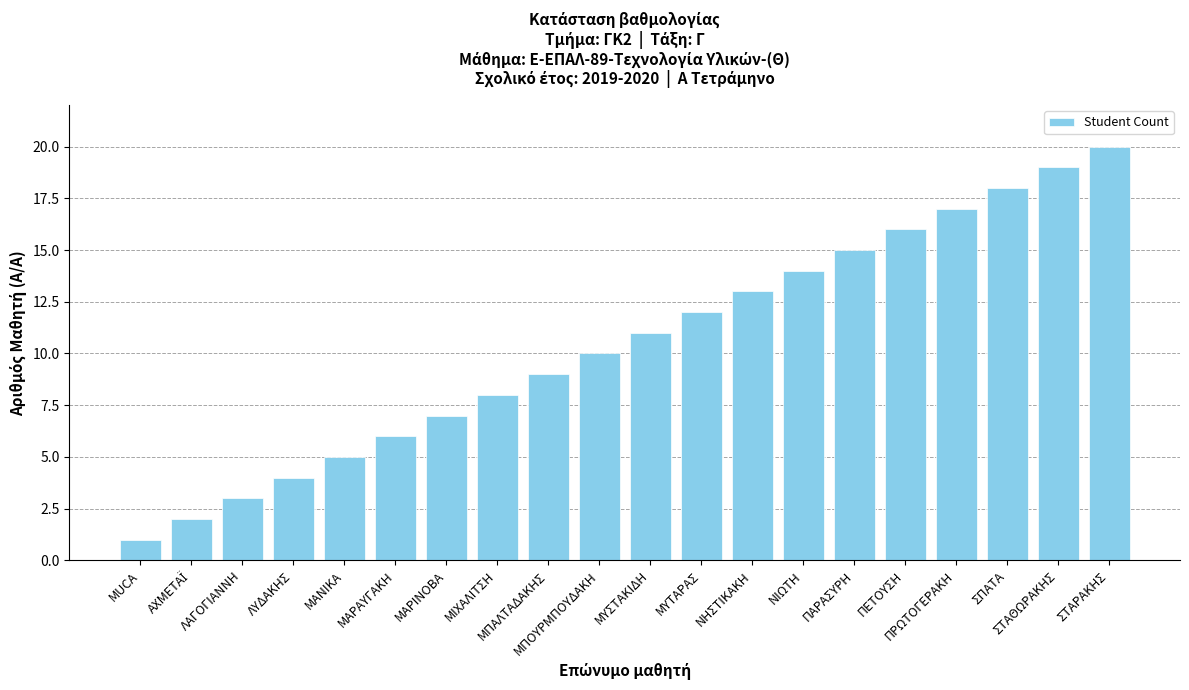

What is the maximum value shown in the chart?

20